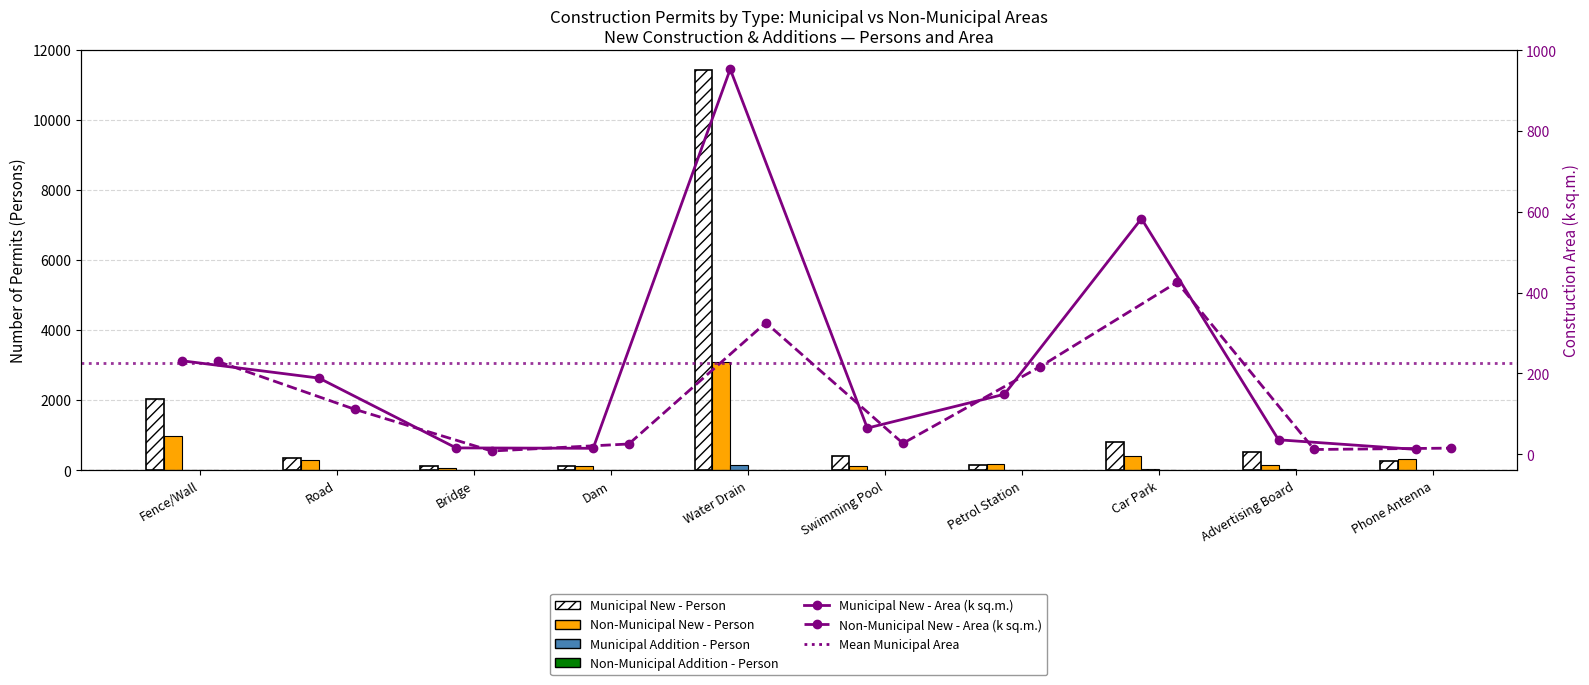

List the labels in order of Non-Municipal New - Person value, largest first.

Water Drain, Fence/Wall, Car Park, Phone Antenna, Road, Petrol Station, Advertising Board, Dam, Swimming Pool, Bridge